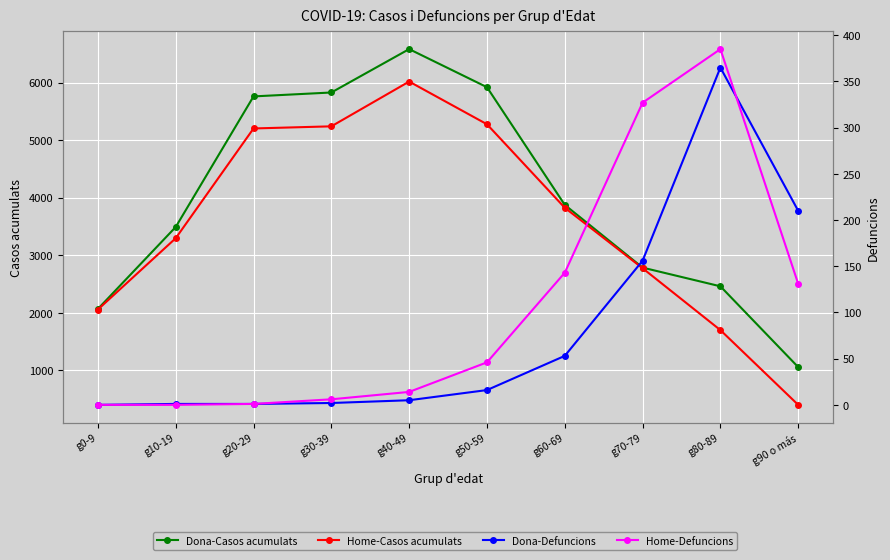

Is the value of Dona-Defuncions at g0-9 greater than the value of Home-Casos acumulats at g70-79?

No